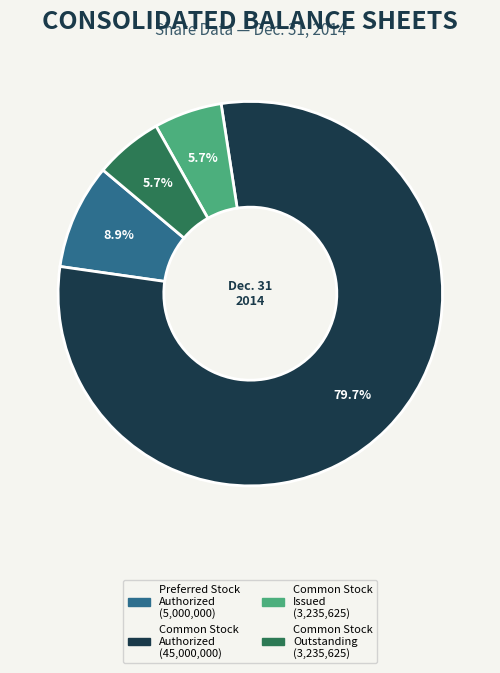

To the nearest percent, what is the difference between the largest and smallest slice percentages?

74%